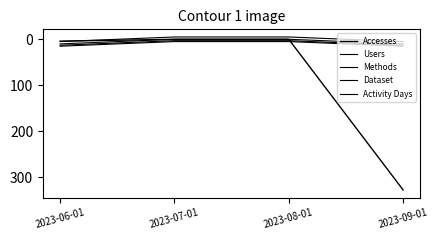

What is the highest value of the Methods series?

15